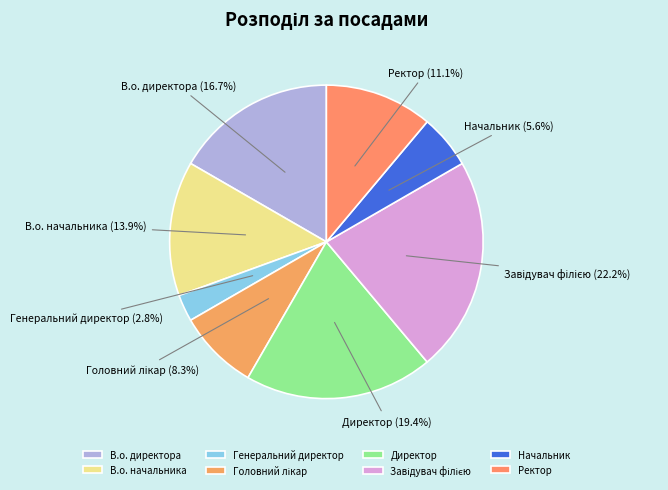

Which has a higher value, Ректор or Начальник?

Ректор